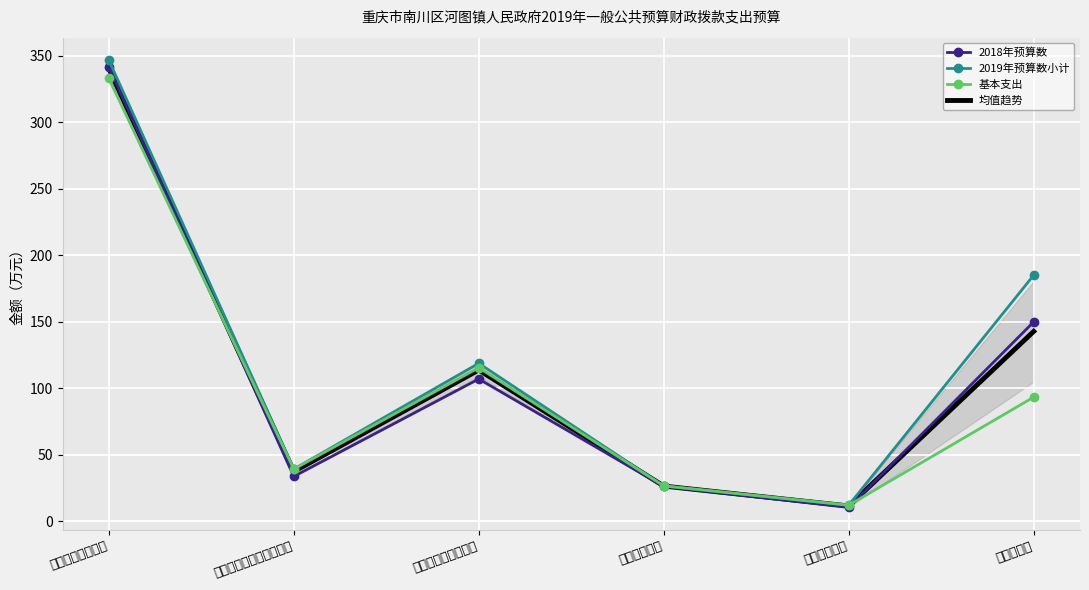

At how many categories does at least one series exceed 208?

1